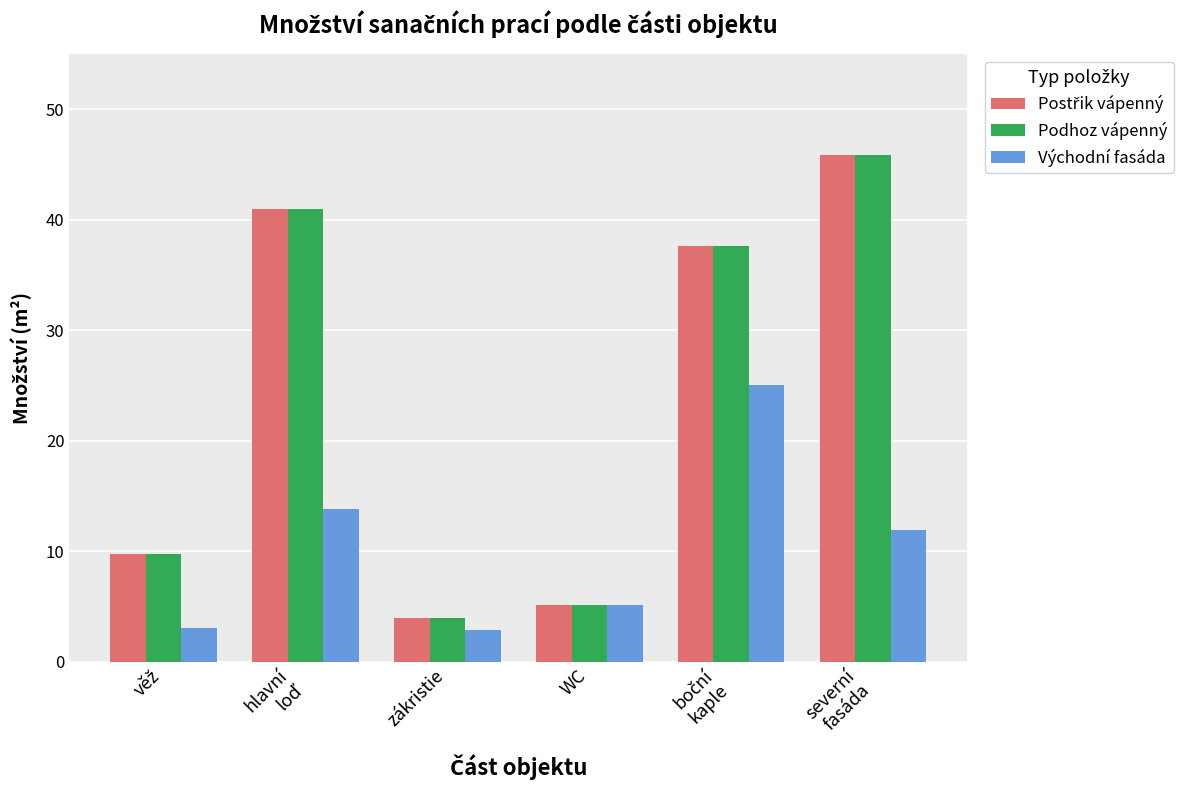

What is the greatest value displayed?

45.8